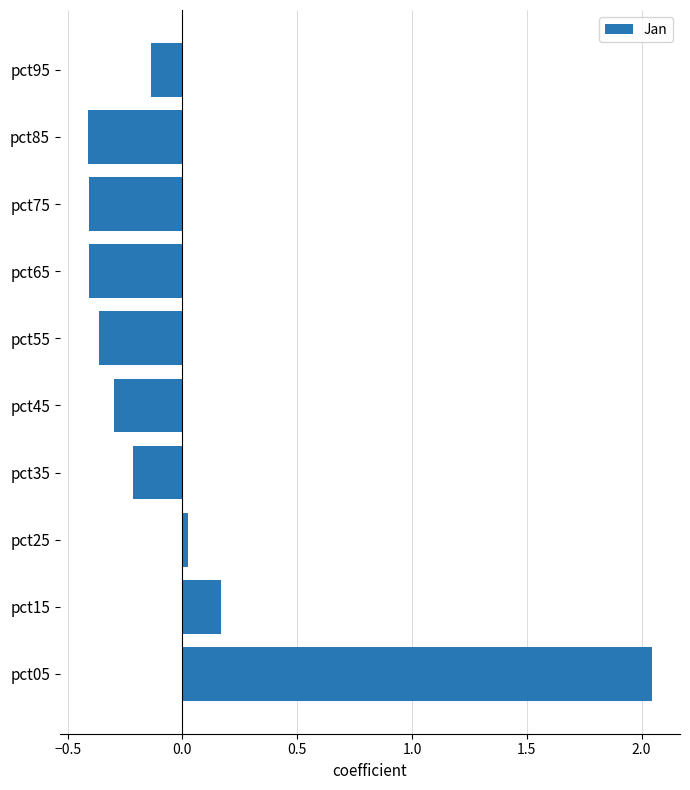

The chart shows a value of -0.4 at pct45. True or false?

False